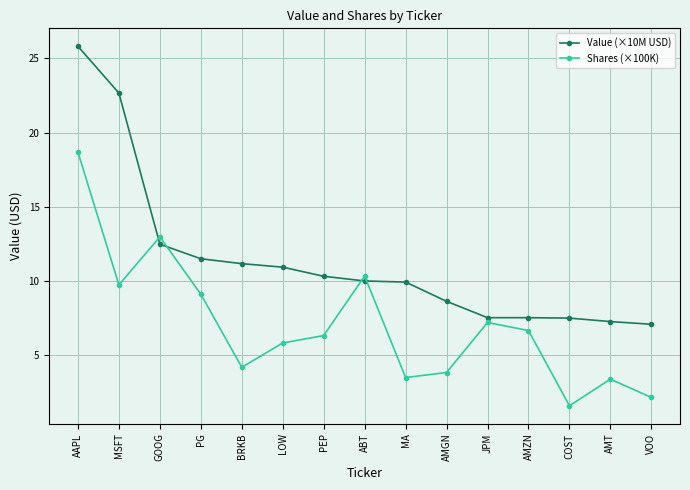

After their last crossing, which series has the higher values: Value (×10M USD) or Shares (×100K)?

Value (×10M USD)